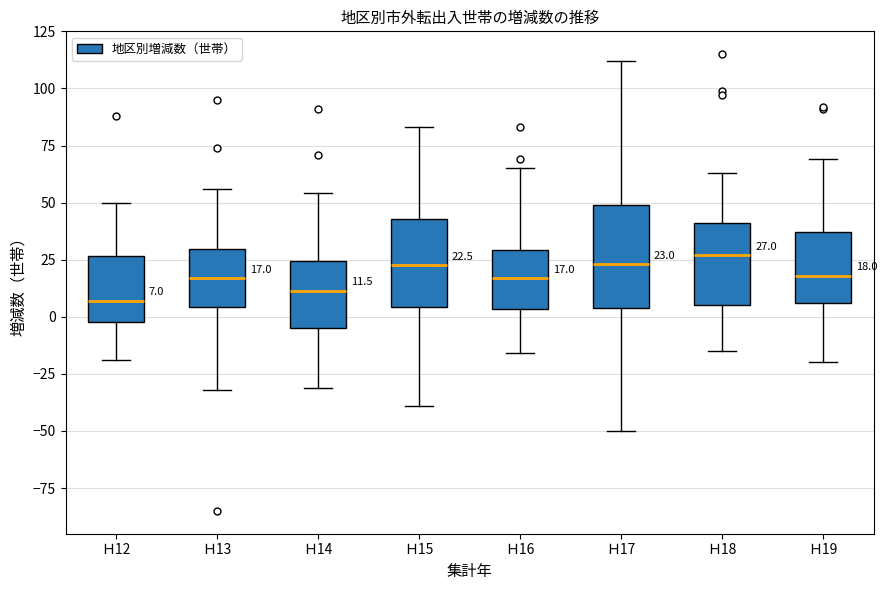

Which box is the tallest, from its lower edge to its upper edge?

Ｈ17